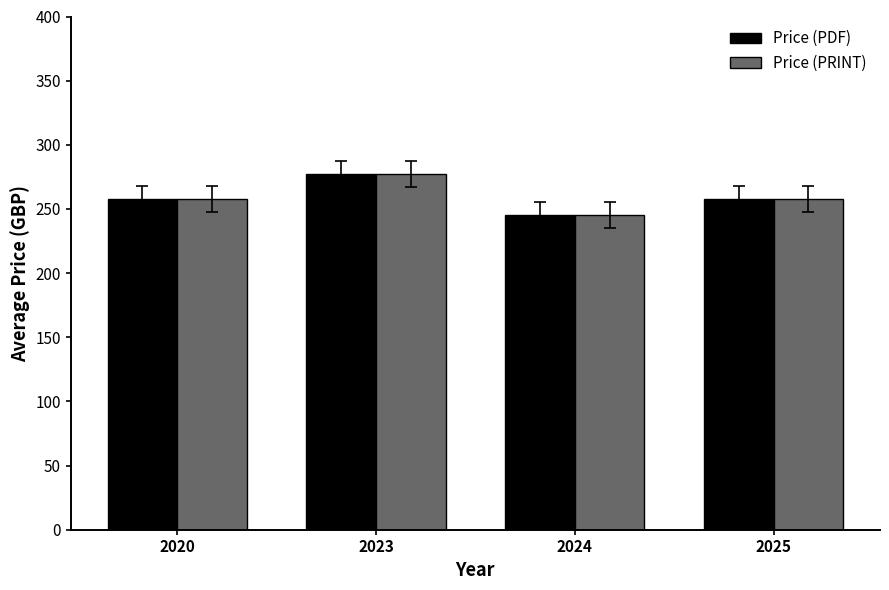

How many bars are there in each group?

2